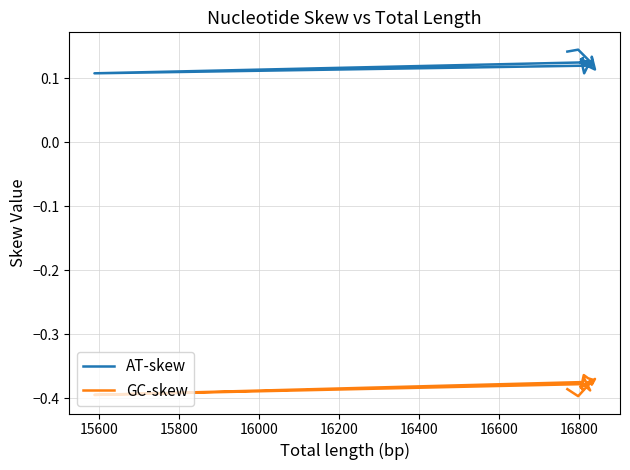

How many series are shown in this chart?

2